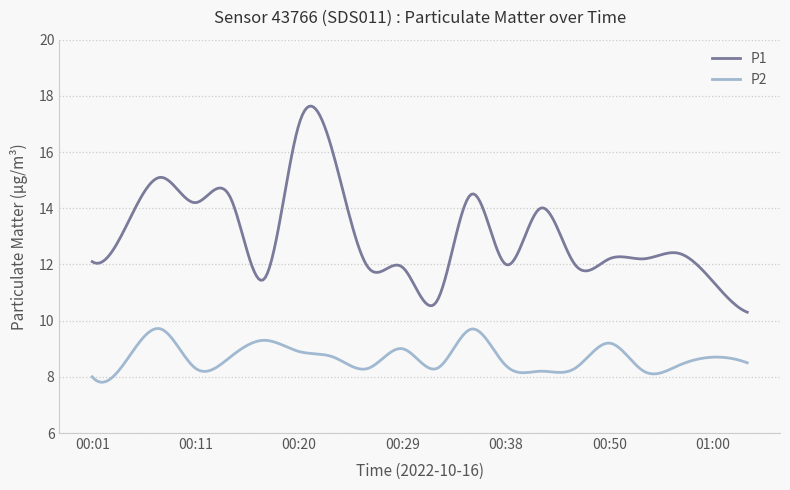

Count the number of categories in the chart.

300